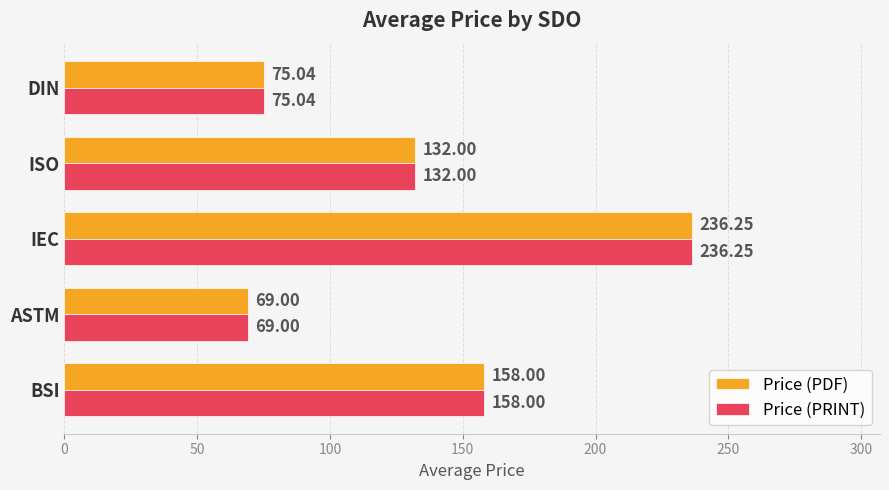

At how many categories does at least one series exceed 219?

1